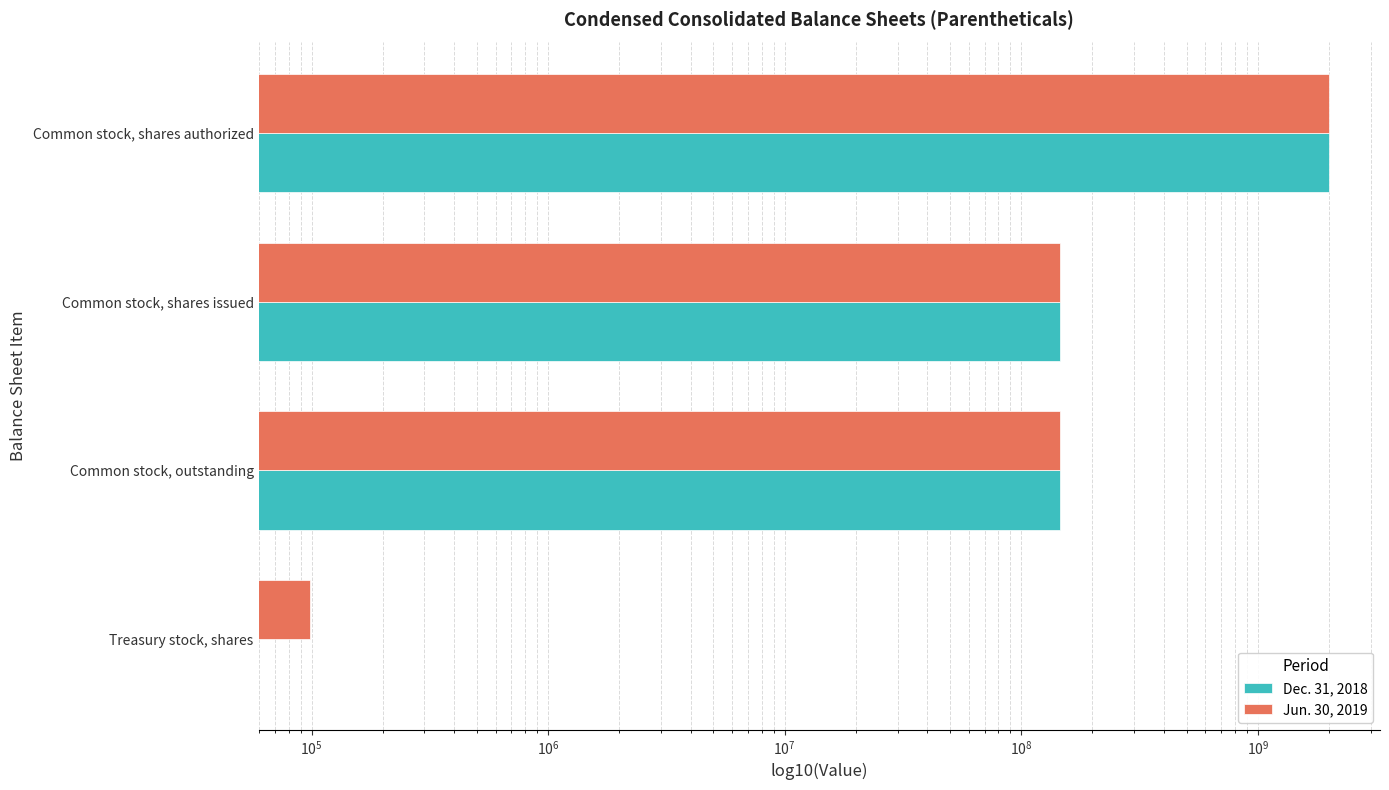

Which series has the largest total across all categories?

Jun. 30, 2019